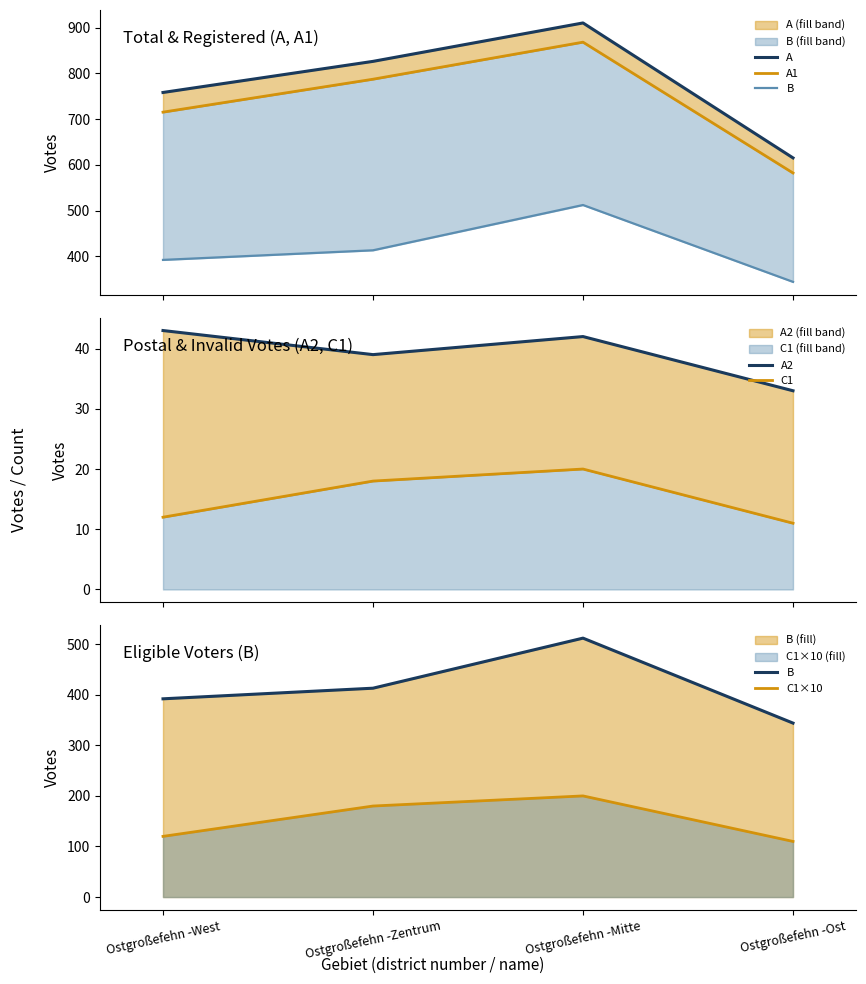

In C1, how many points are higher than both neighbors (excluding endpoints)?

1